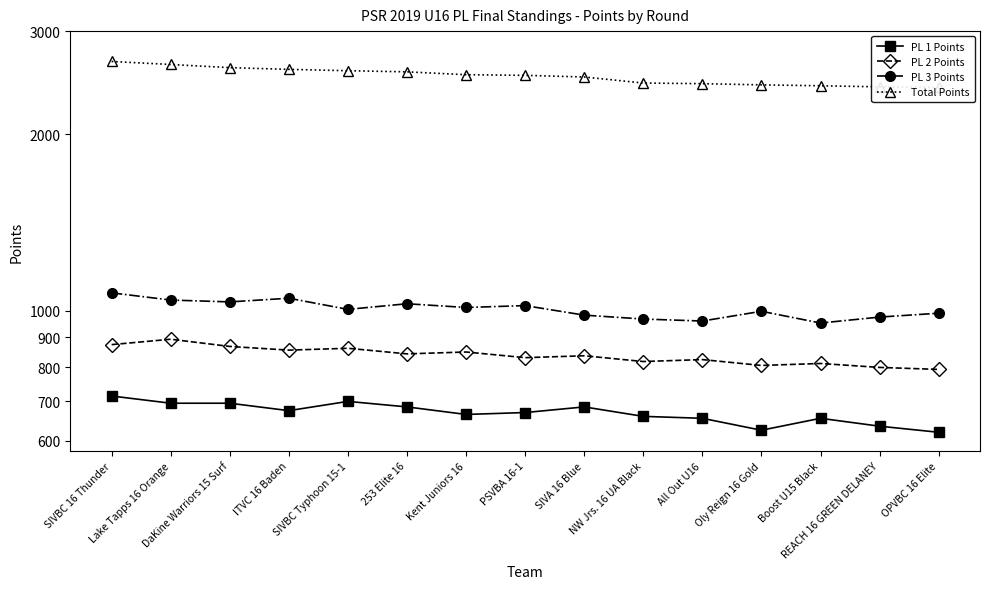

What is the sum of the PL 1 Points values at NW Jrs. 16 UA Black and SIVBC Typhoon 15-1?

1360.0